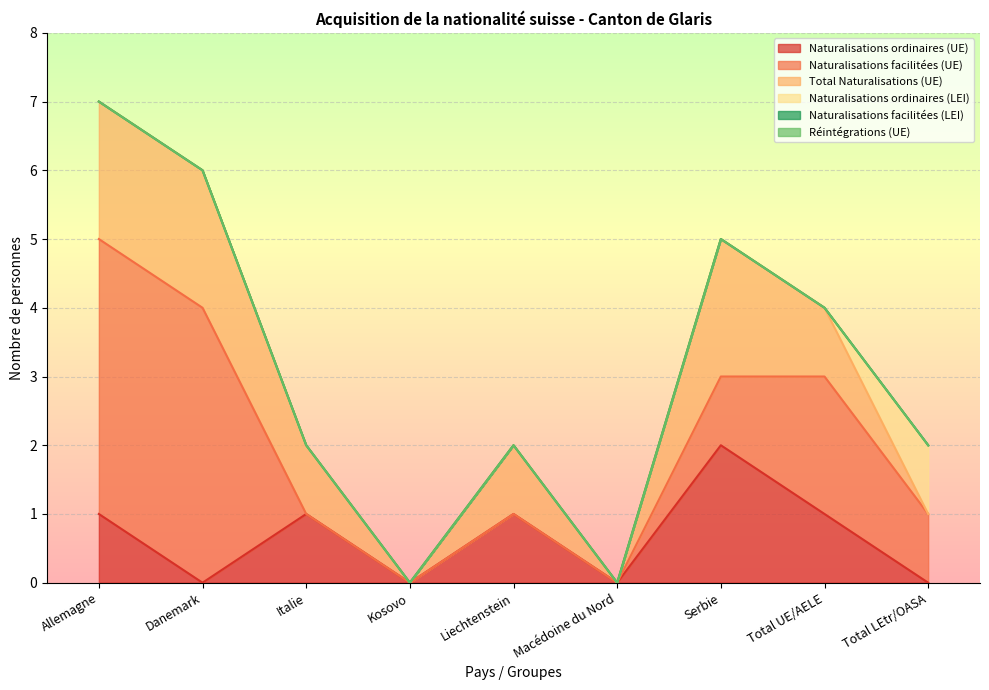

The value of Naturalisations ordinaires (UE) at Total UE/AELE is 0. True or false?

False